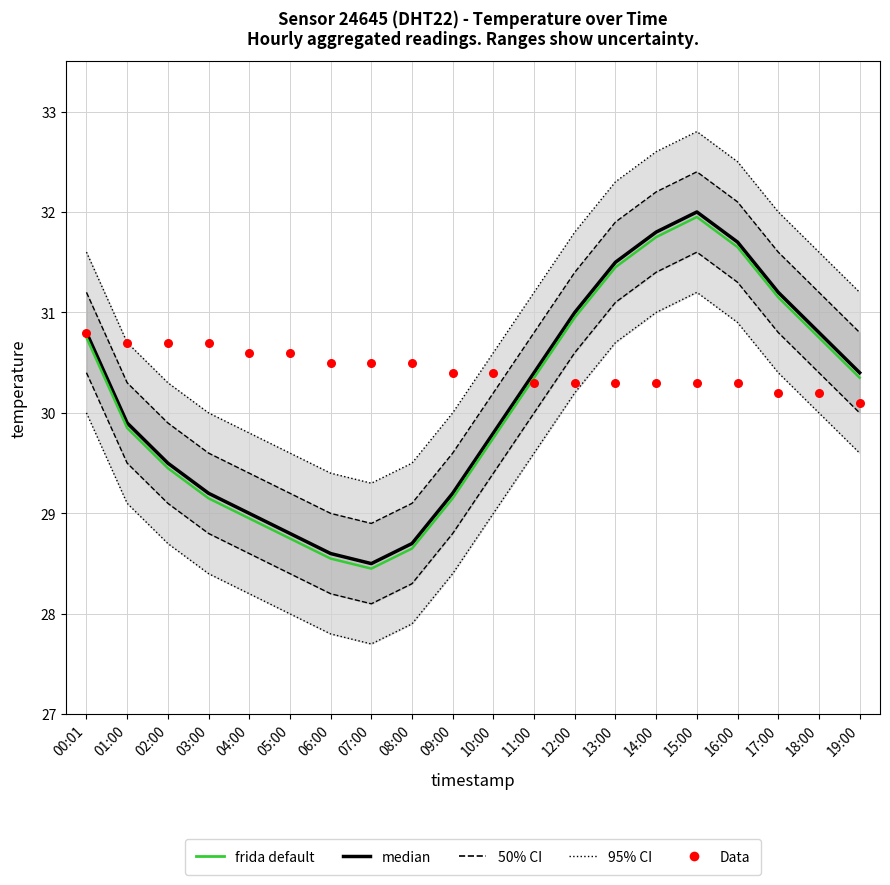

At which category is the sum across all series the highest?

15:00